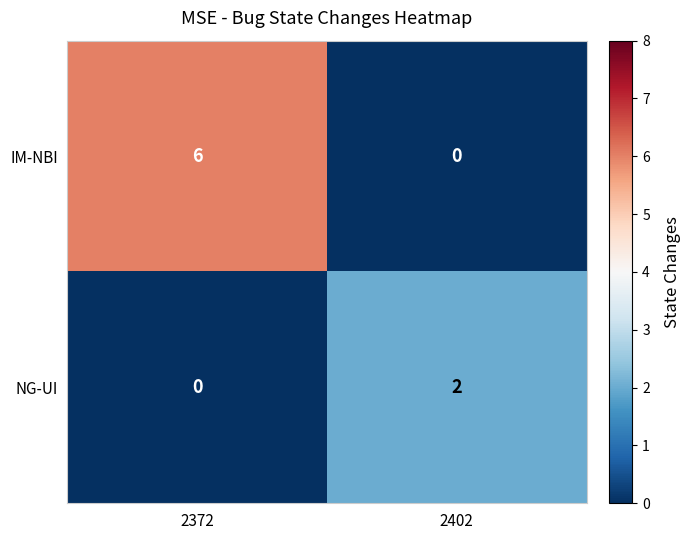

What is the total value across all series at 2402?

2